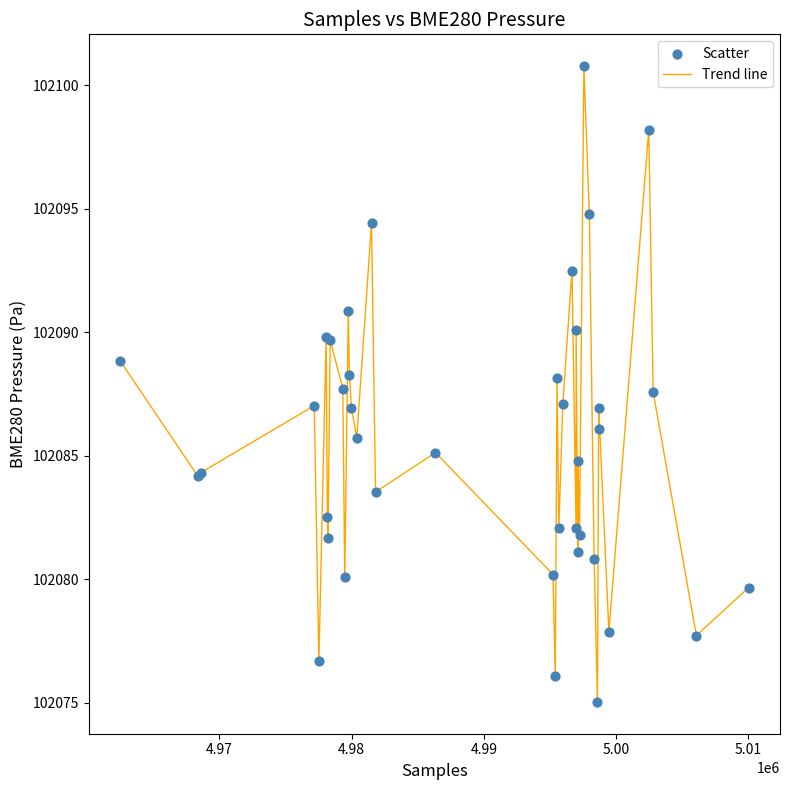

What is the smallest value displayed?

102075.0